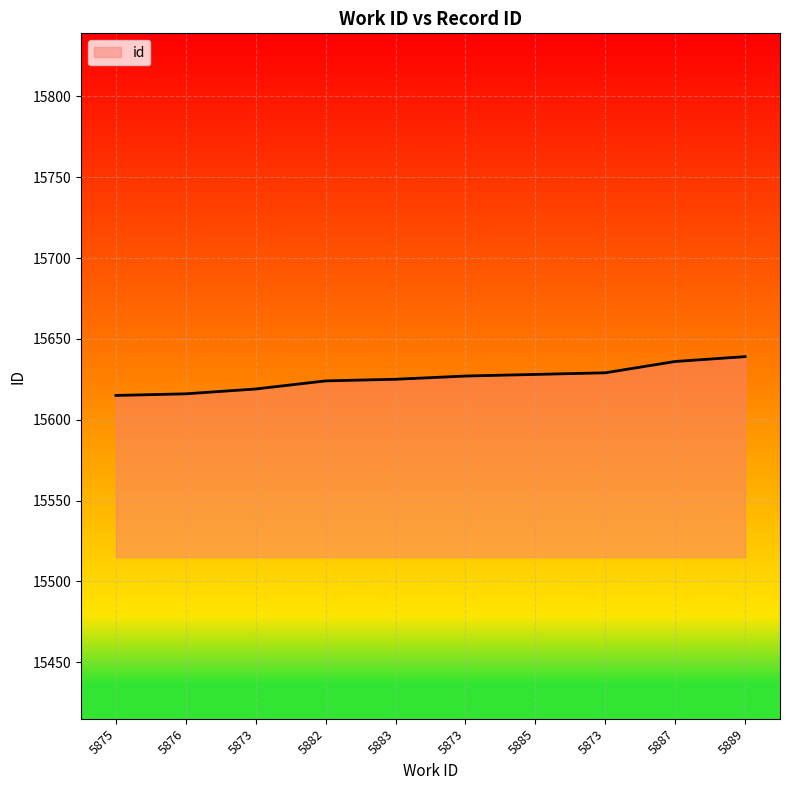

Does the chart have visible grid lines?

Yes